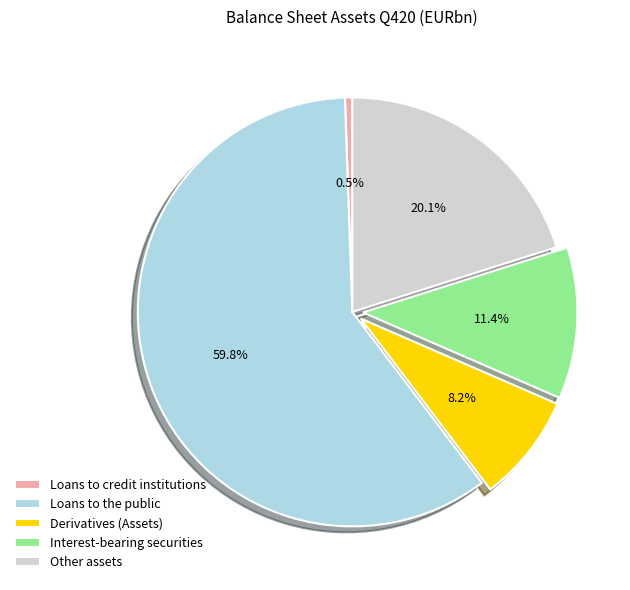

To the nearest percent, what percentage of the pie is Other assets?

20%